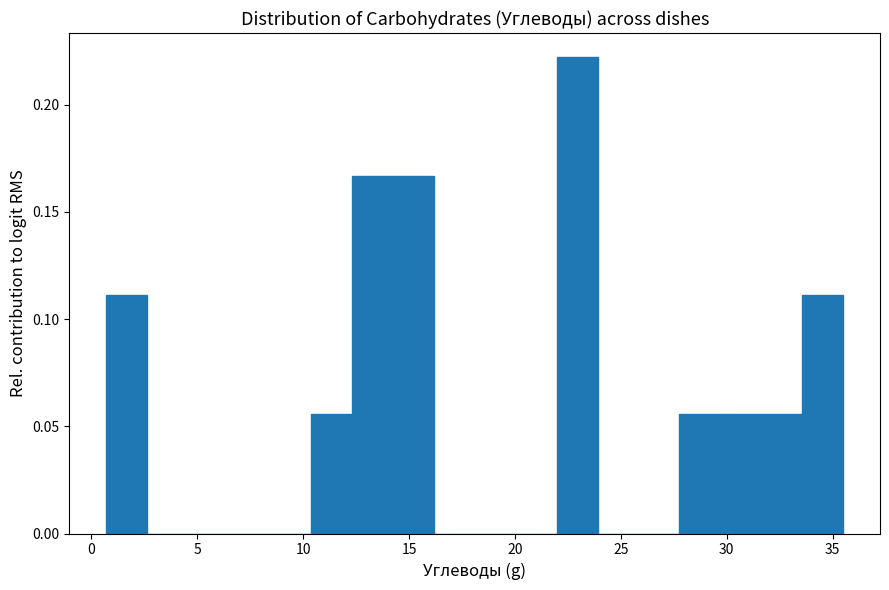

Around what value on the x-axis is the tallest bar? Give the approximate position of its centre, as read against the axis.

23.0